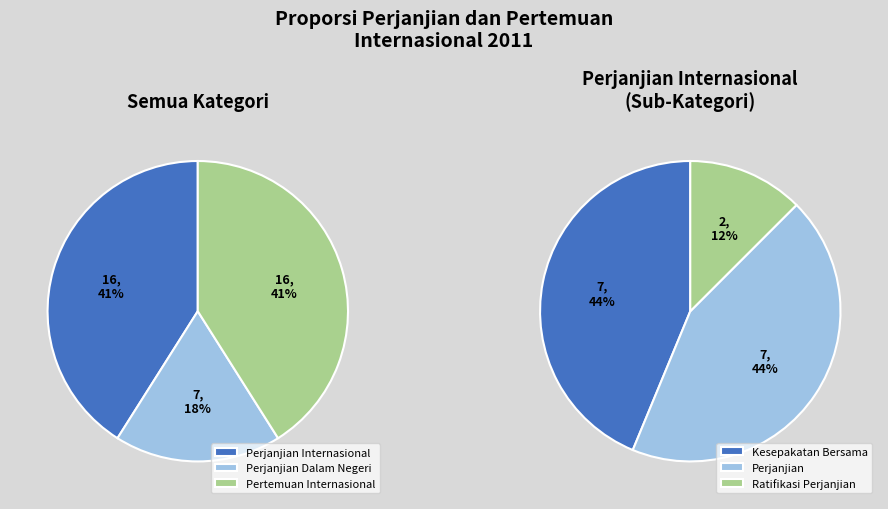

Does Perjanjian Dalam Negeri represent more than half of the total?

No